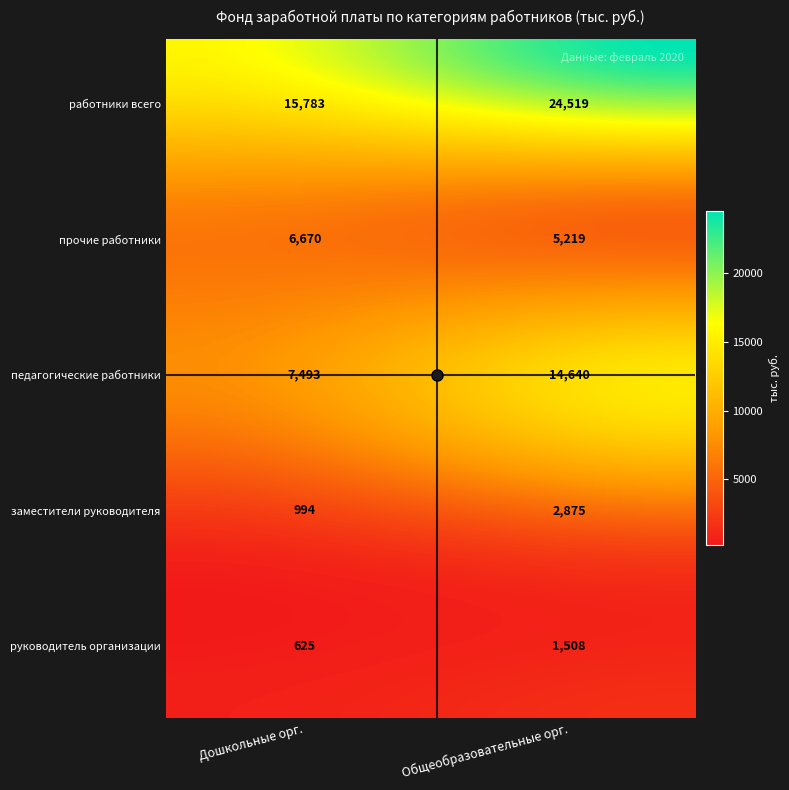

Between 1 and 4, which series saw the biggest shift?

работники всего